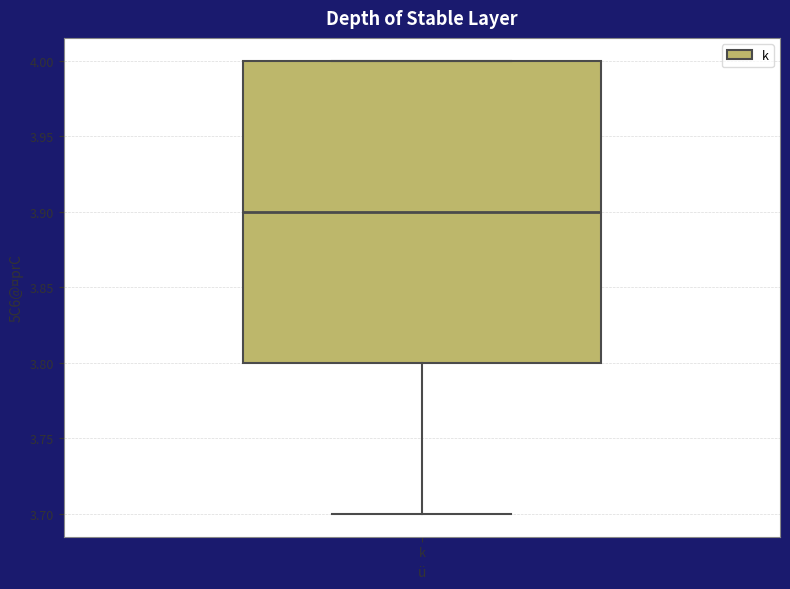

Transcribe this box plot: give where the median line is, the range the box spans, and where the two whiskers end, as read against the y-axis. The values are not printed on the chart, so give them approximately, as read against the axis.

median 3.9, box 3.8 to 4.0, whiskers 3.7 to 4.0